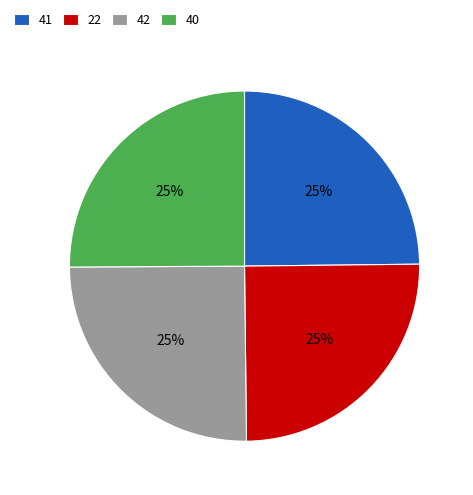

What is the ratio of the value at 22 to the value at 41?

1.0